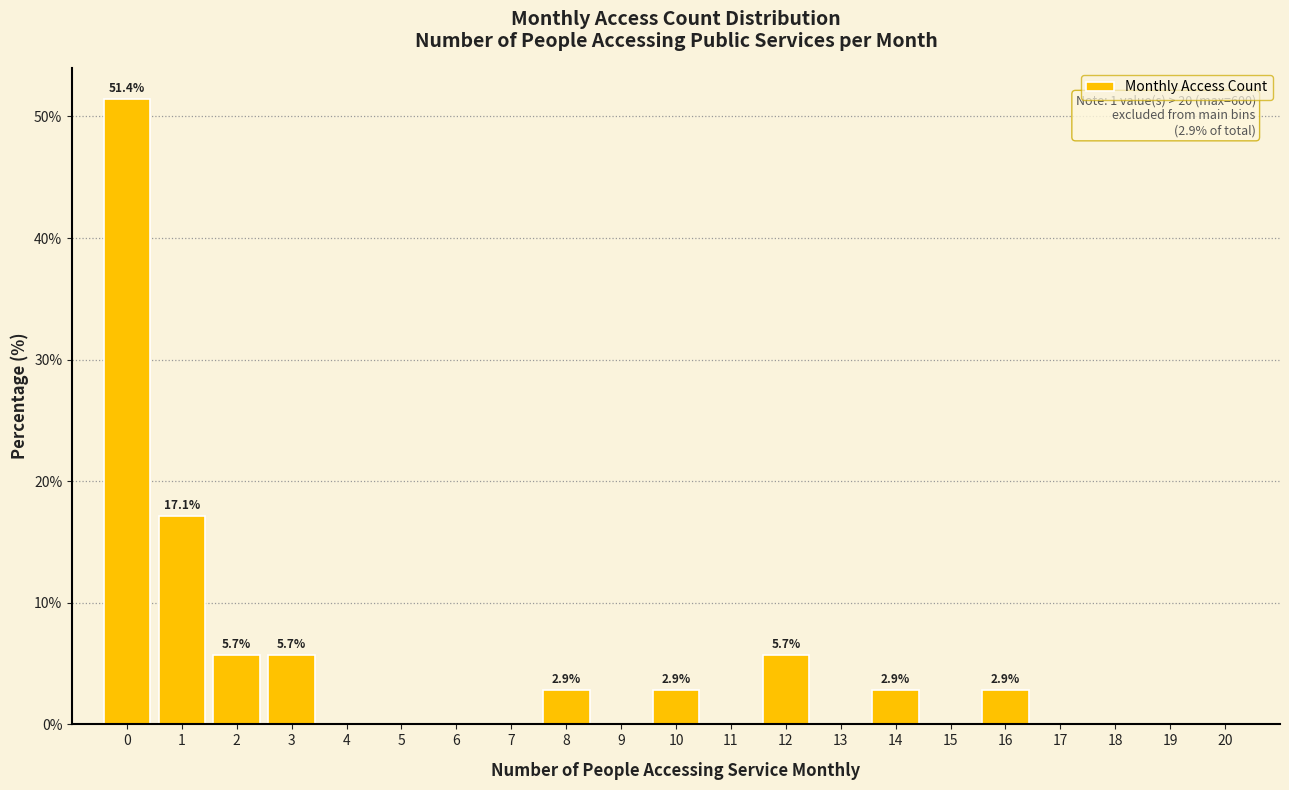

Over which range of the x-axis is the bar tallest?

-0.5 to 0.5